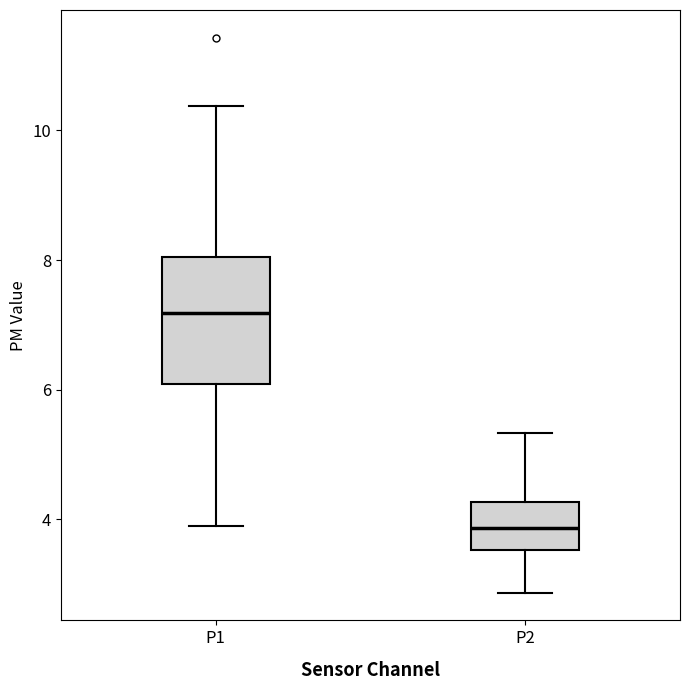

Which box has the lowest median line?

P2